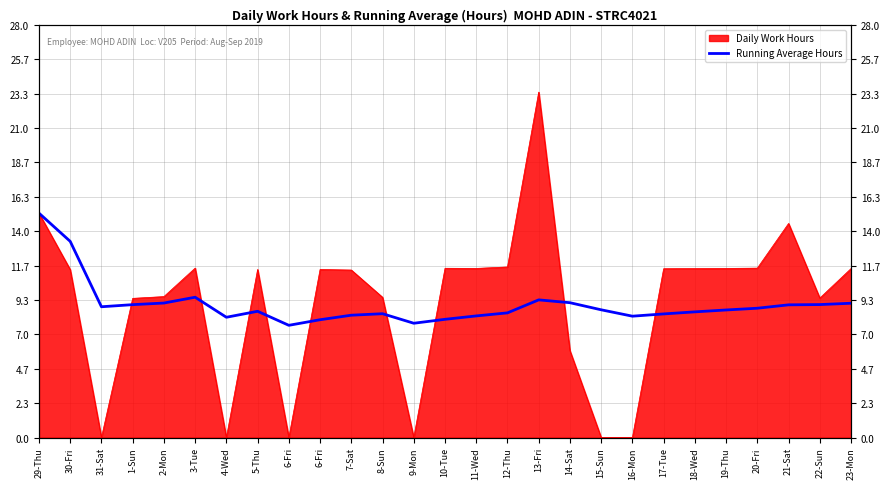

At which category does the data reach its first local valley?

31-Sat